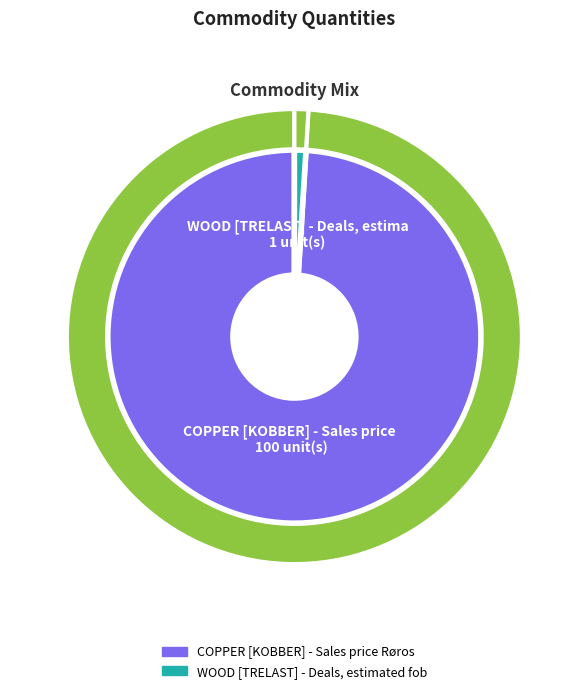

Combined, what portion of the pie is COPPER [KOBBER] - Sales price Røros and WOOD [TRELAST] - Deals, estimated fob?

100.0%